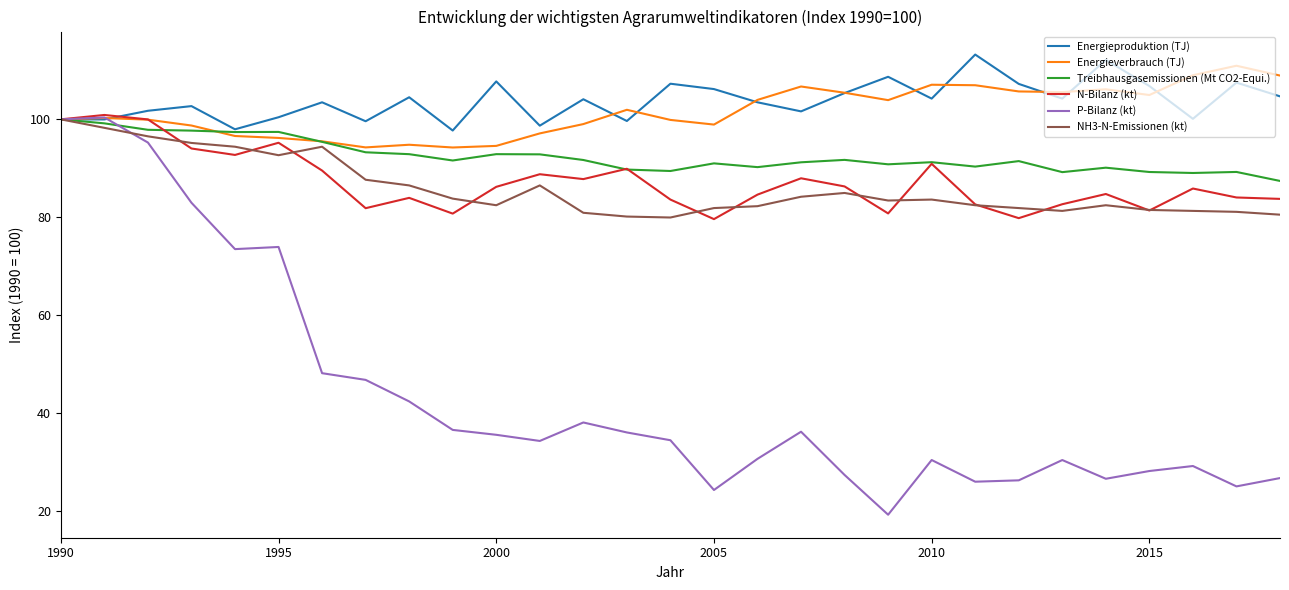

What is the average value of the N-Bilanz (kt) series?

87.3